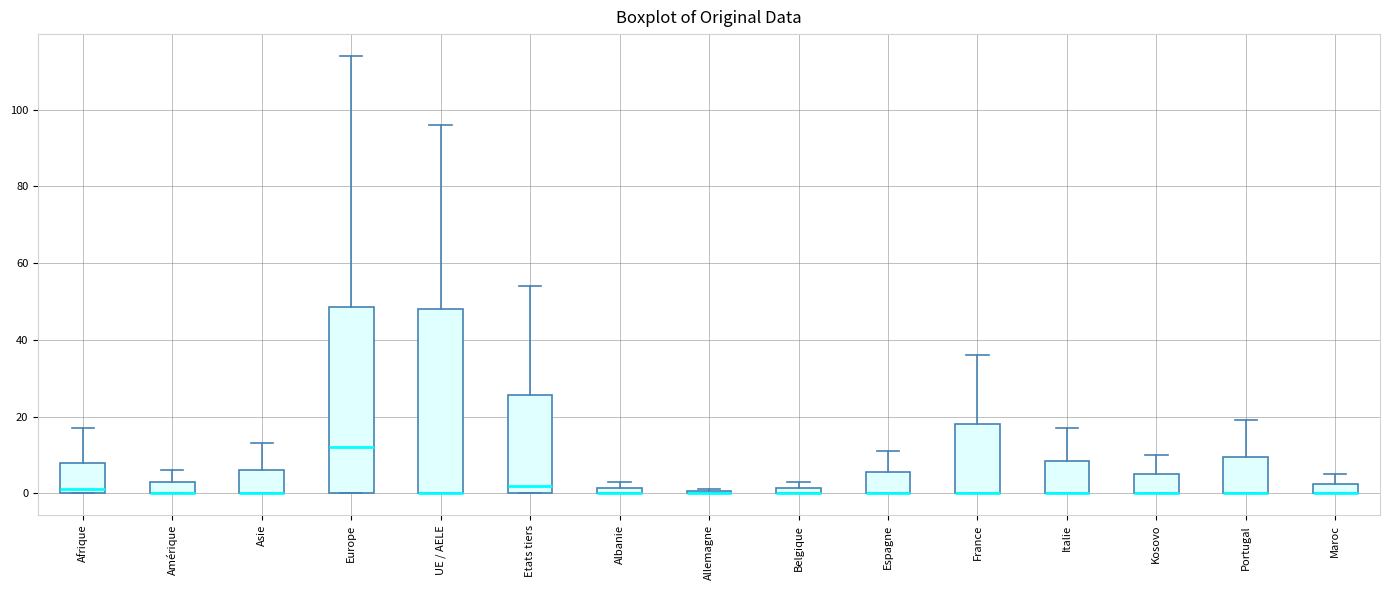

Where does the upper whisker of the box for UE / AELE end on the y-axis? The values are not printed on the chart, so give them approximately, as read against the axis.

96